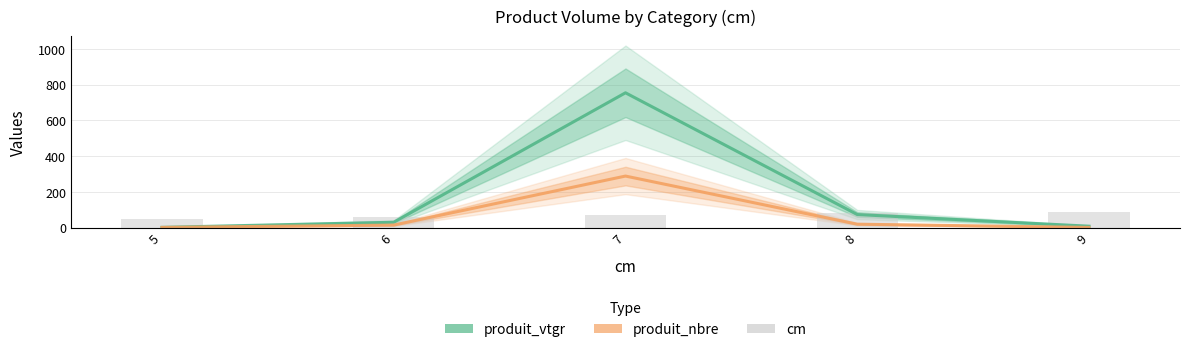

Rank the series by their maximum value, from highest to lowest.

produit_vtgr, produit_nbre